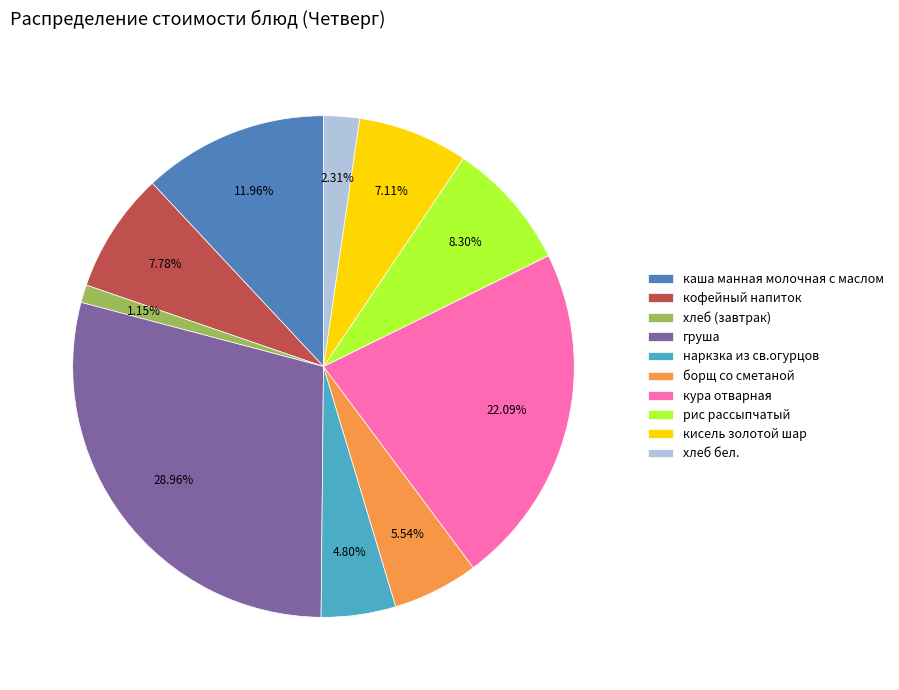

Between кура отварная and груша, which is larger?

груша